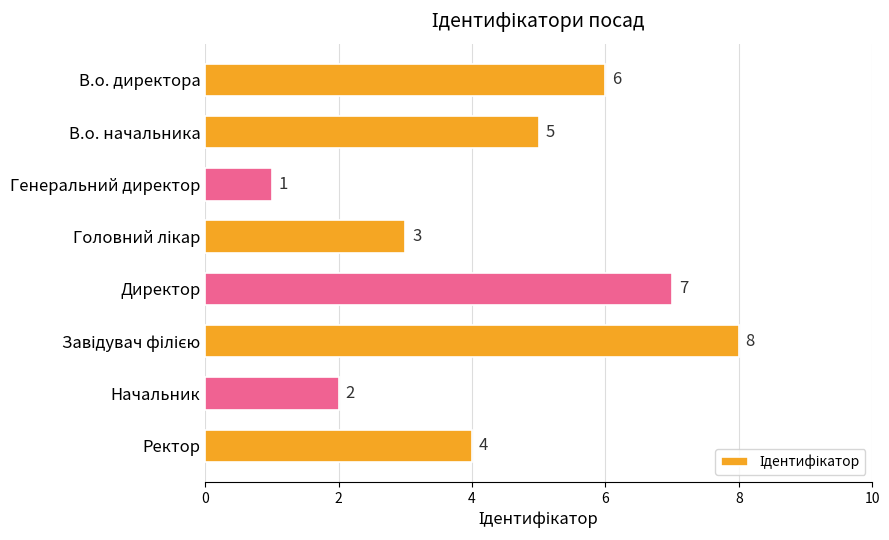

What is the minimum value shown in the chart?

1